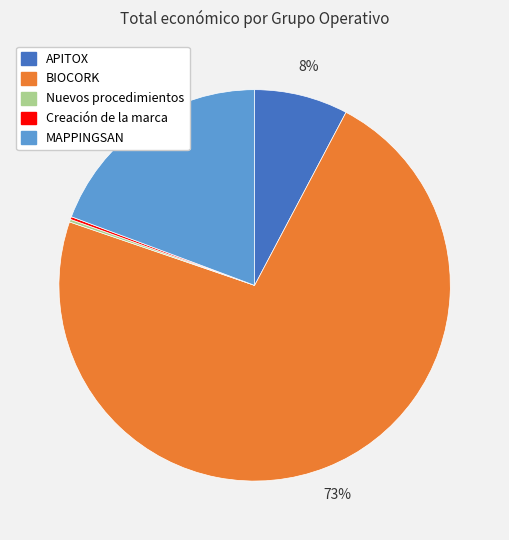

Is the sum of APITOX and BIOCORK greater than half?

Yes